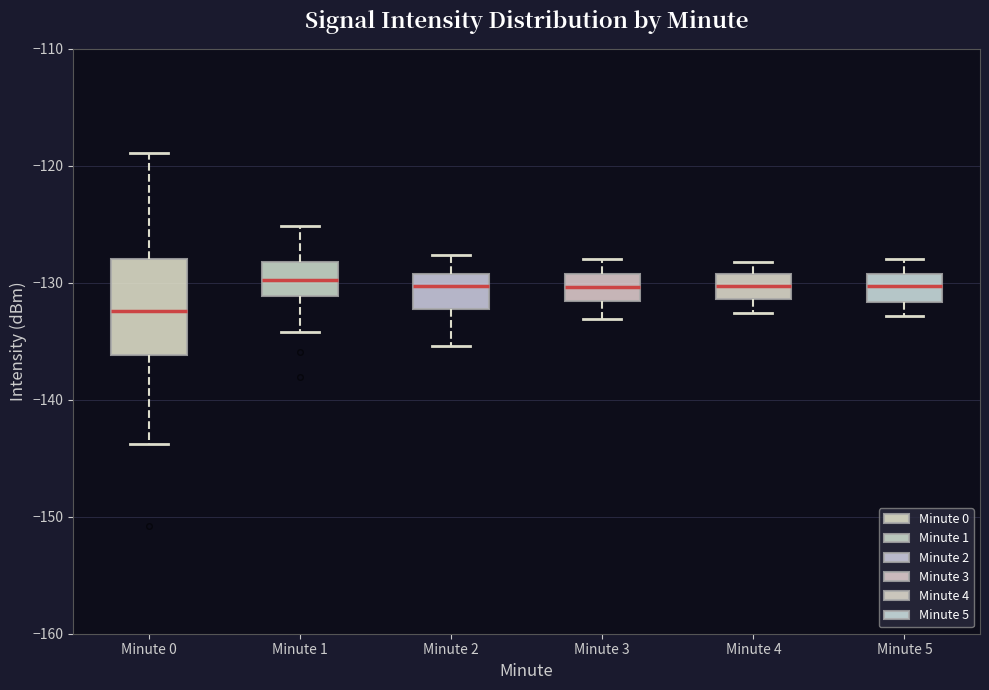

Comparing the boxes themselves (not the whiskers), which one is the tallest?

Minute 0